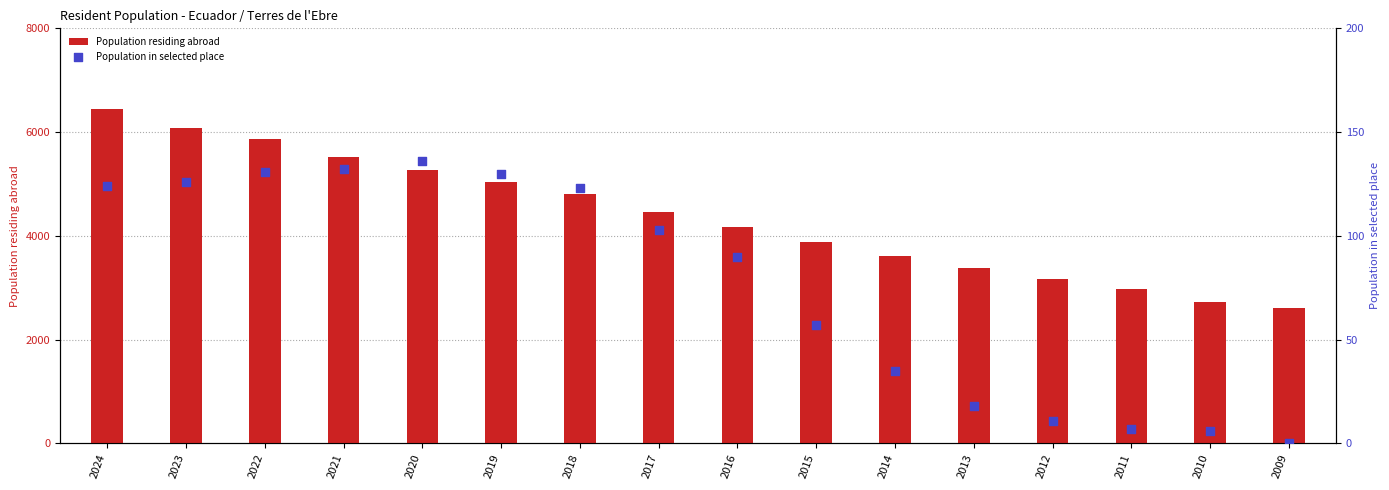

Which series has the largest total across all categories?

Population residing abroad